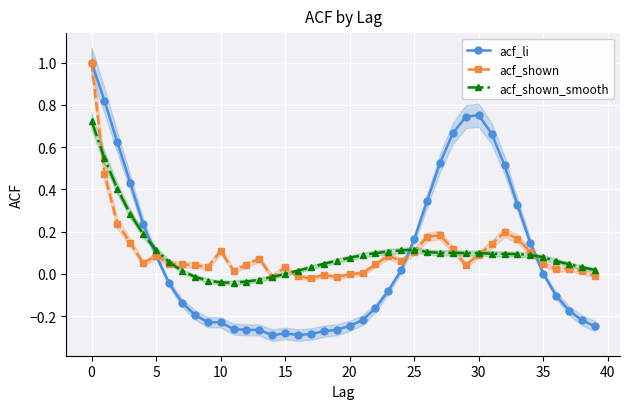

Where is the first local minimum for acf_shown_smooth?

11